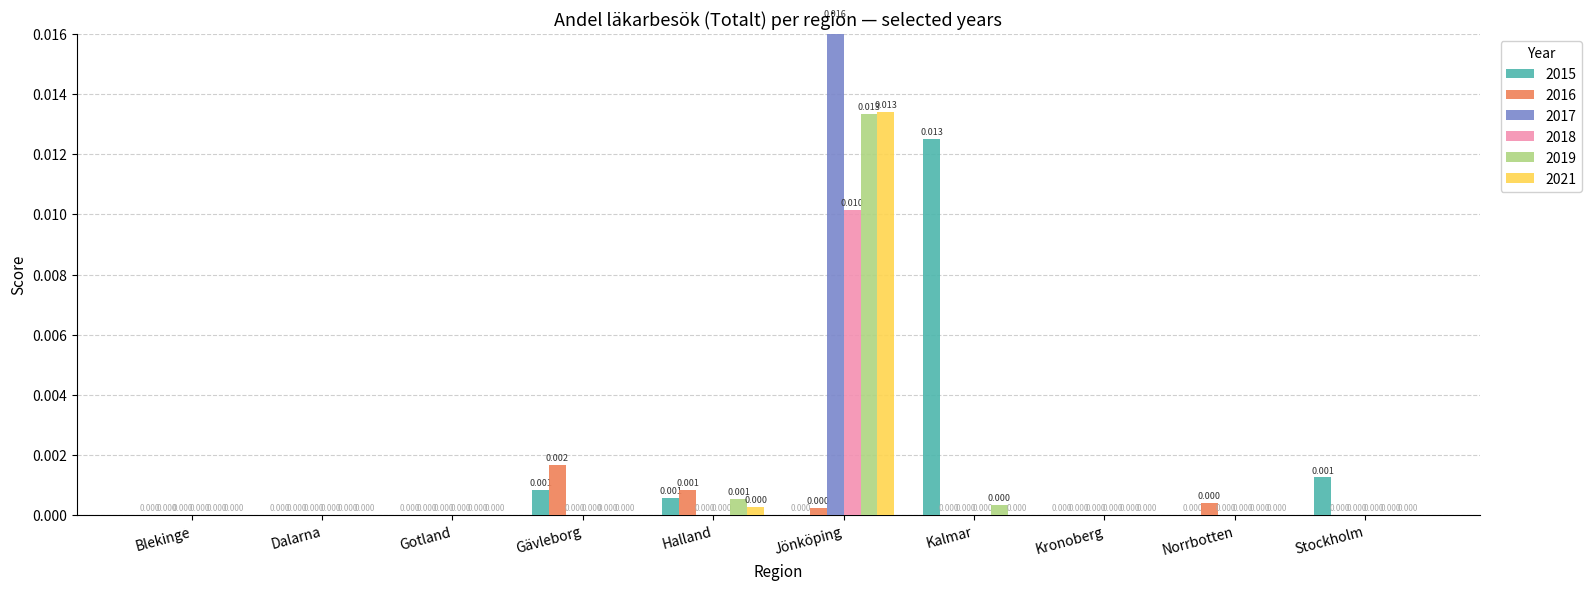

What position from the left is Gävleborg?

4